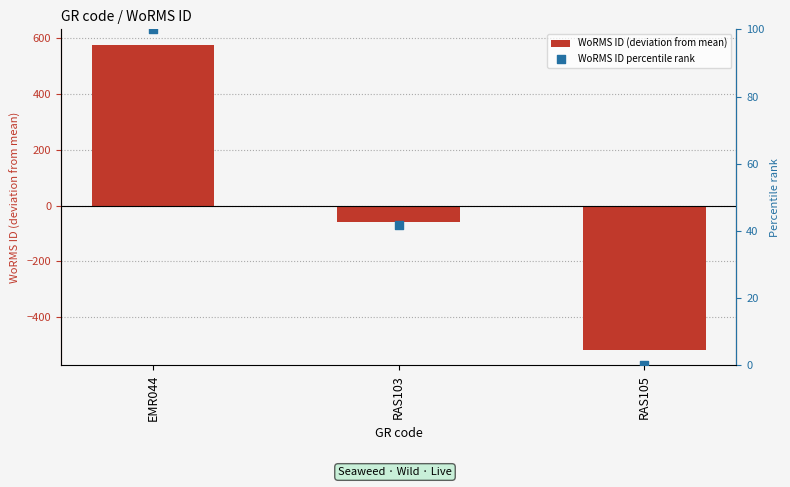

Is the value of WoRMS ID percentile rank at RAS105 greater than the value of WoRMS ID (deviation from mean) at RAS103?

Yes